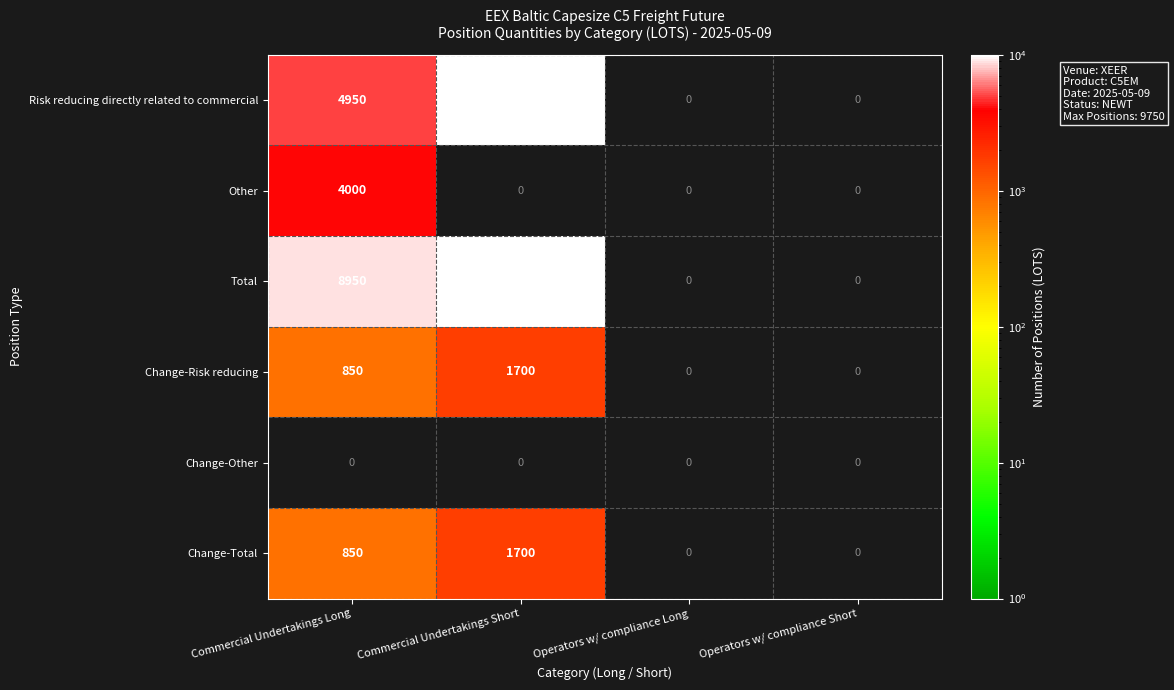

How many series are shown in this chart?

6